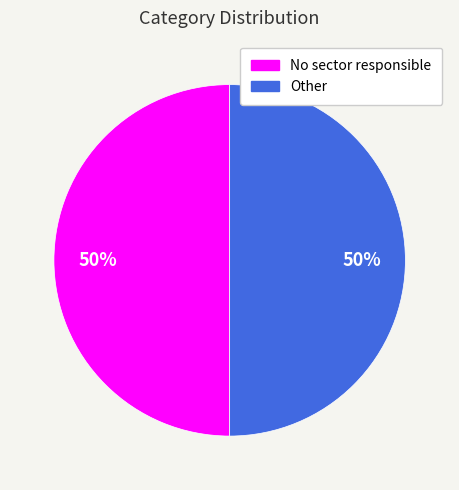

Approximately how many times larger is the value at No sector responsible compared to Other?

1.0